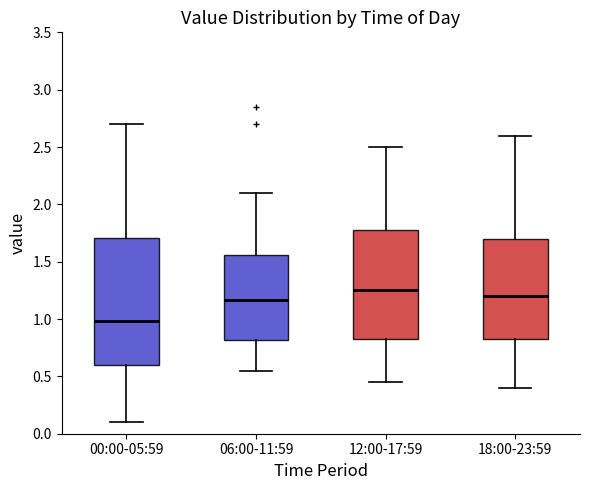

Which box is the tallest, from its lower edge to its upper edge?

00:00-05:59